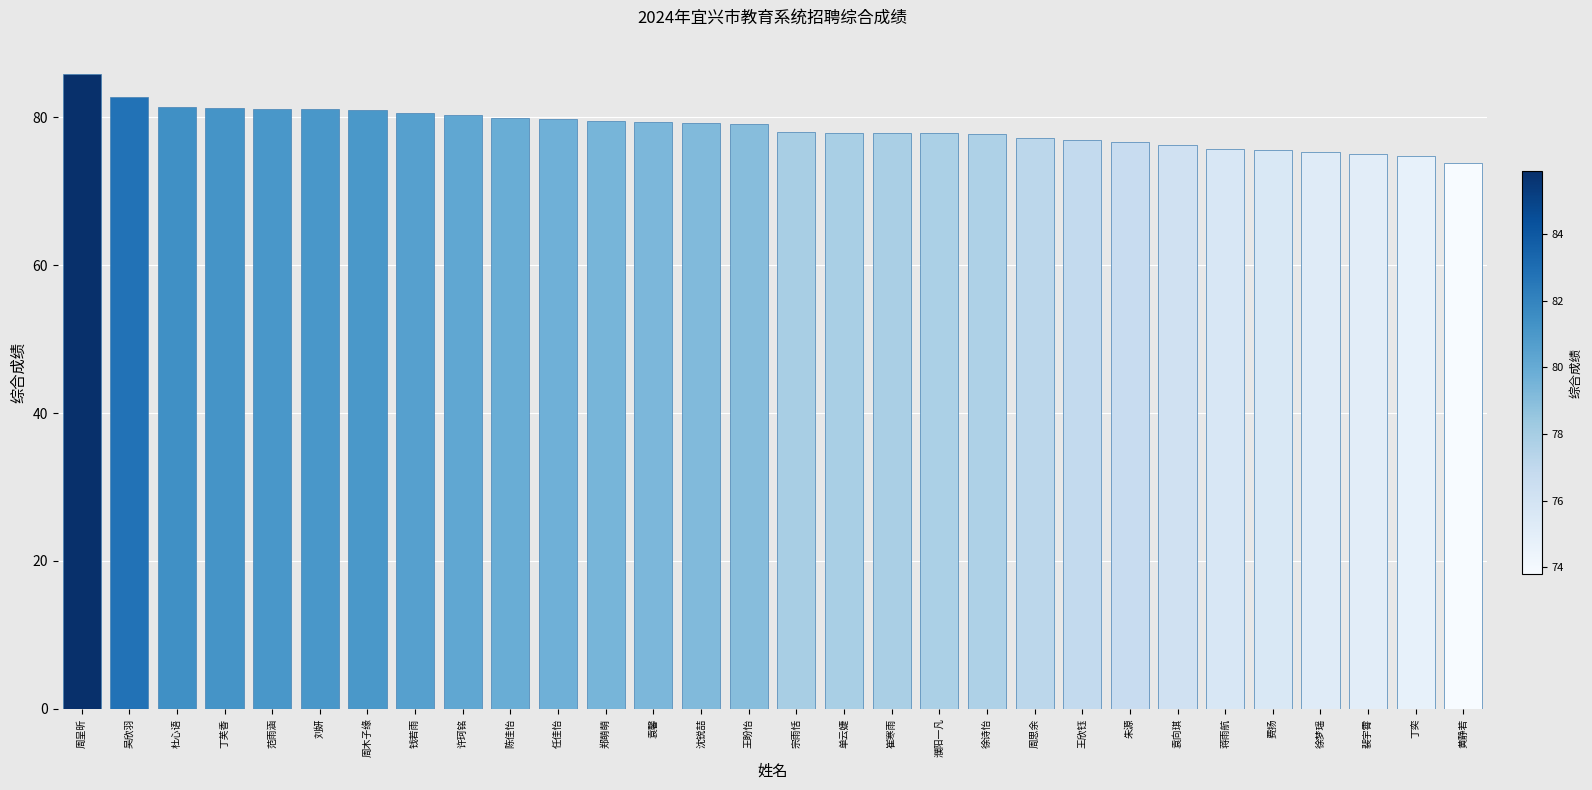

Approximately how many times larger is the value at 钱若雨 compared to 费扬?

1.1